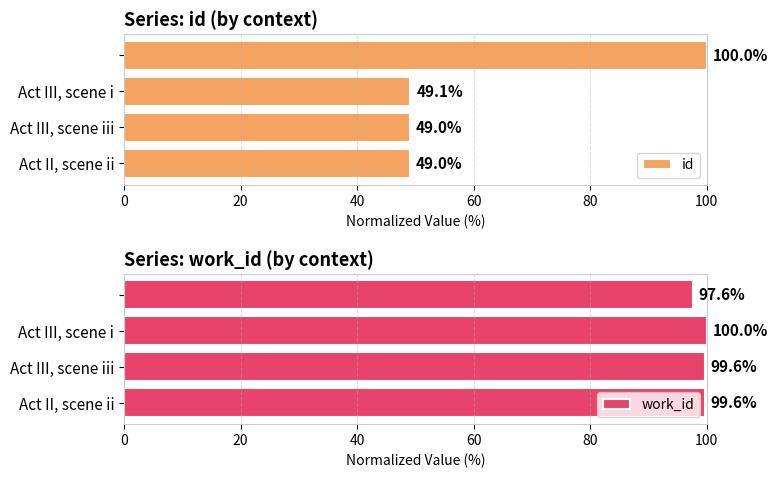

How many bars are there in each group?

2